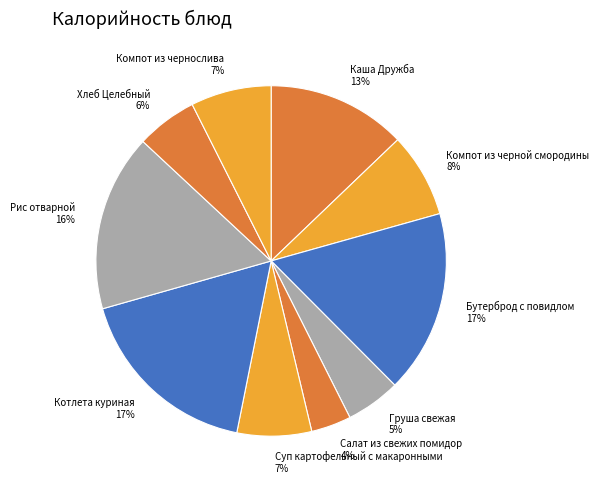

Does any single category account for the majority?

No